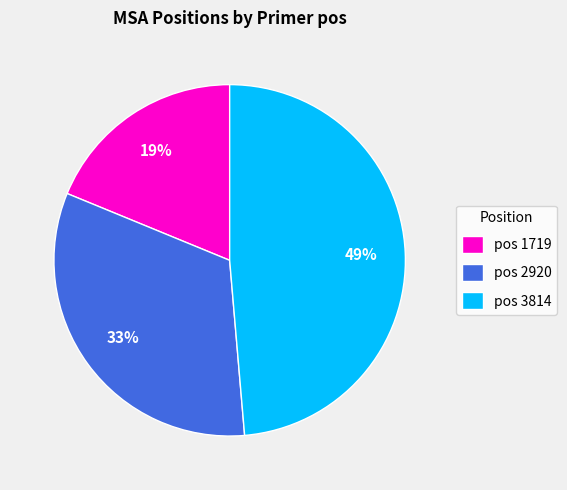

How many segments does this pie chart have?

3